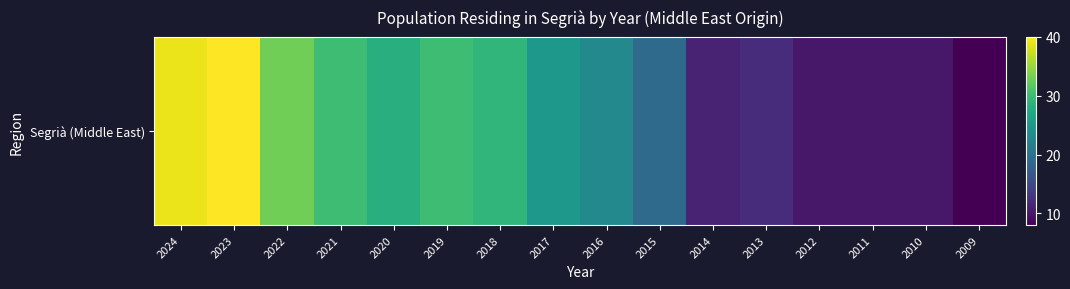

Reading left to right, what are all the values shown in this chart?

39	40	33	30	28	30	29	25	23	19	11	12	10	10	10	8